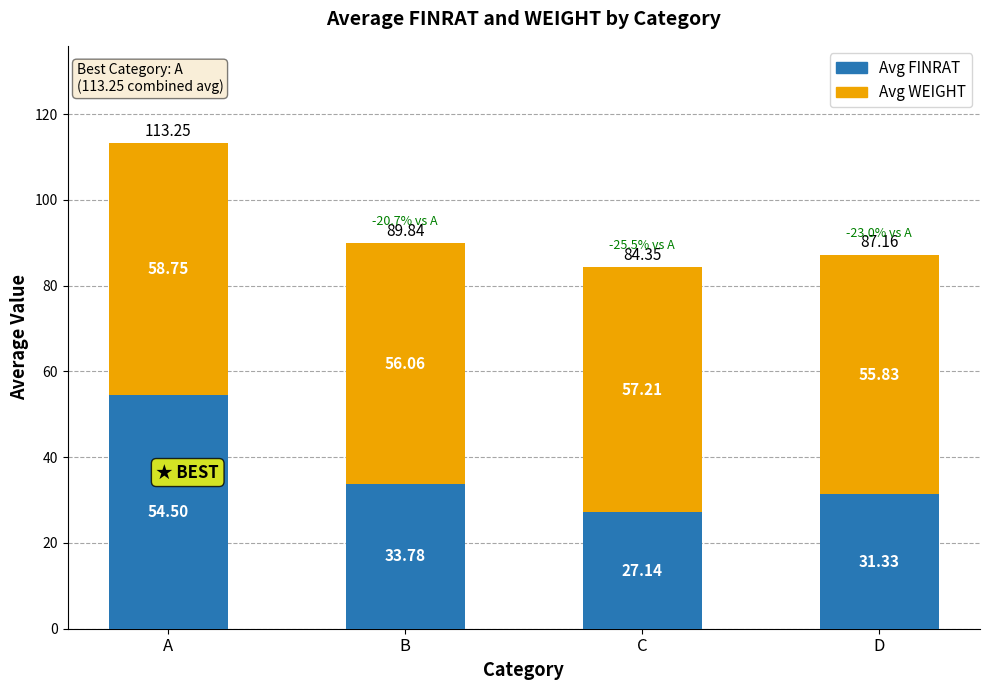

Which category has the lowest value in the Avg FINRAT series?

C